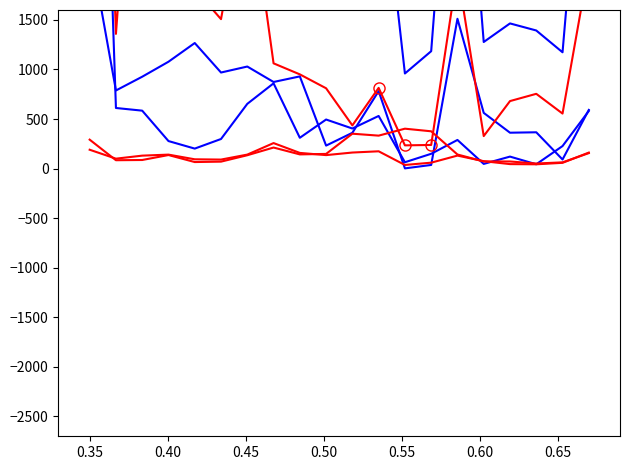

True or false: 山林(一般山林) has more than 0 points higher than both neighbors.

True